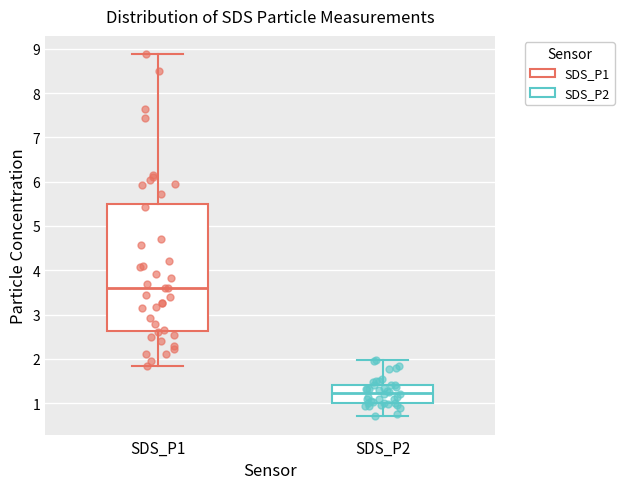

Reading left to right, transcribe this box plot: for each box, give where its median line is, the range the box spans, and where its two whiskers end, as read against the y-axis. The values are not printed on the chart, so give them approximately, as read against the axis.

SDS_P1: median 3.6, box 2.6 to 5.5, whiskers 1.8 to 8.9
SDS_P2: median 1.2, box 1.0 to 1.4, whiskers 0.7 to 2.0